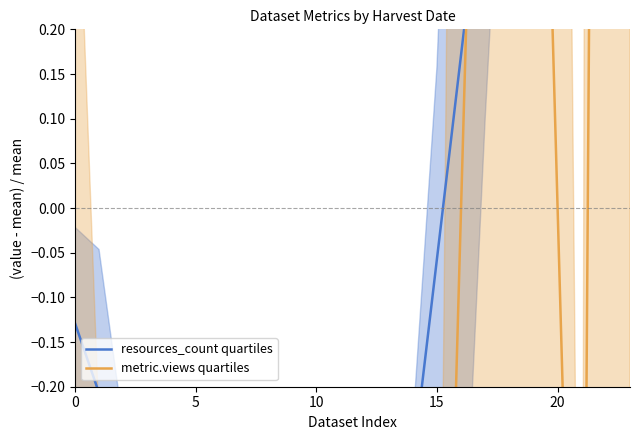

What is the sum of all metric.views quartiles values?

-6.7